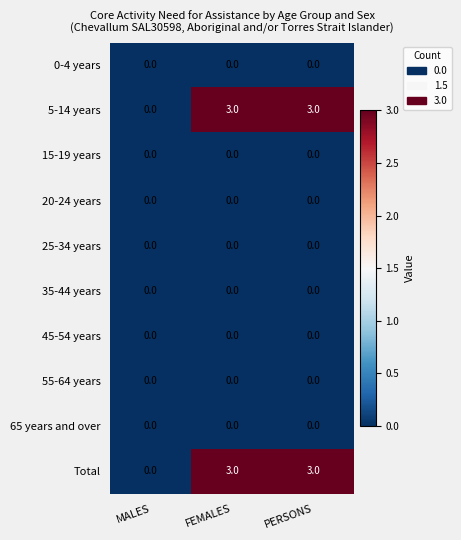

The value of Total at MALES is 0. True or false?

True